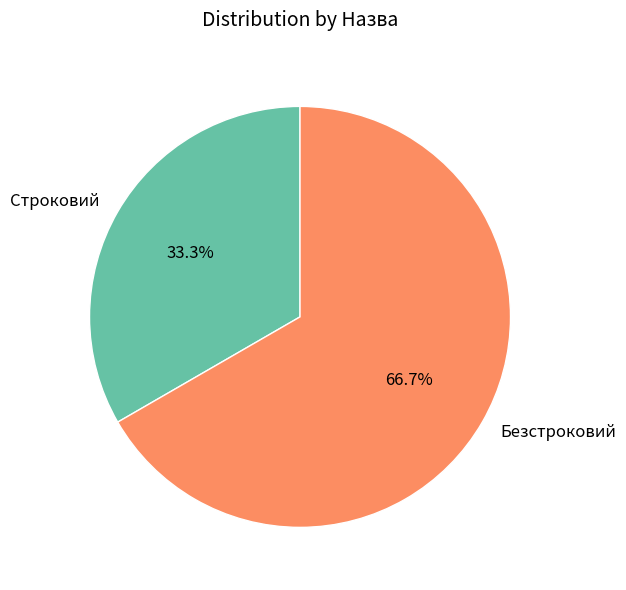

Which slice is the largest?

Безстроковий